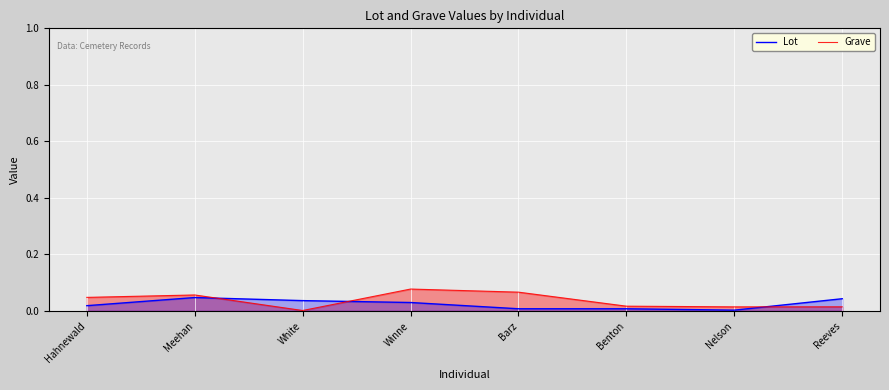

Reading left to right, extract all data points from this chart.

Lot: Hahnewald=0.0	Meehan=0.0	White=0.0	Winne=0.0	Barz=0.0	Benton=0.0	Nelson=0.0	Reeves=0.0
Grave: Hahnewald=0.0	Meehan=0.1	White=0.0	Winne=0.1	Barz=0.1	Benton=0.0	Nelson=0.0	Reeves=0.0